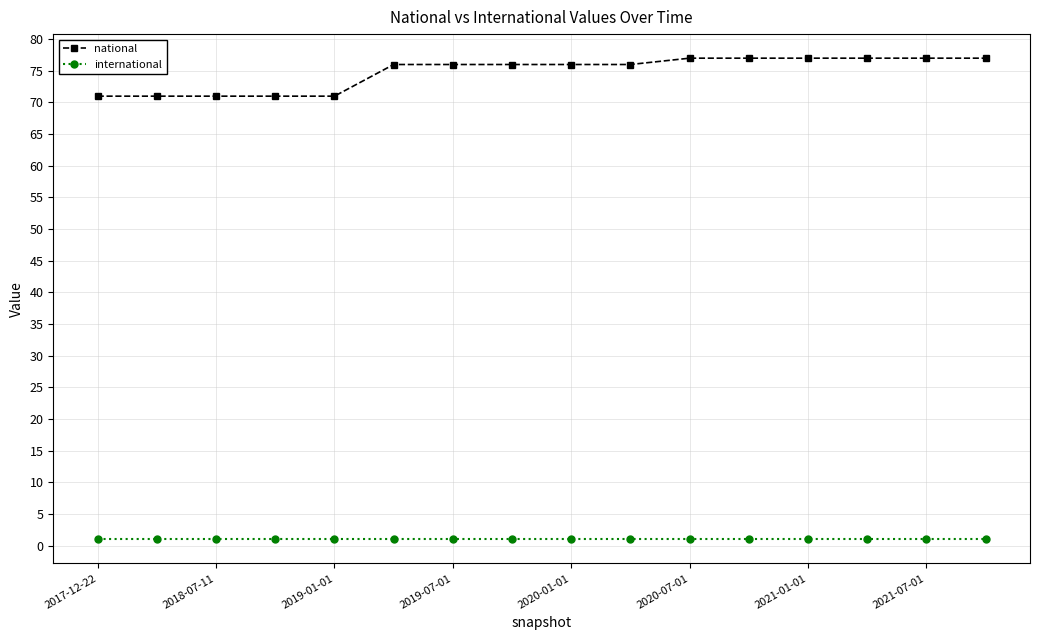

At how many categories does at least one series exceed 33?

16